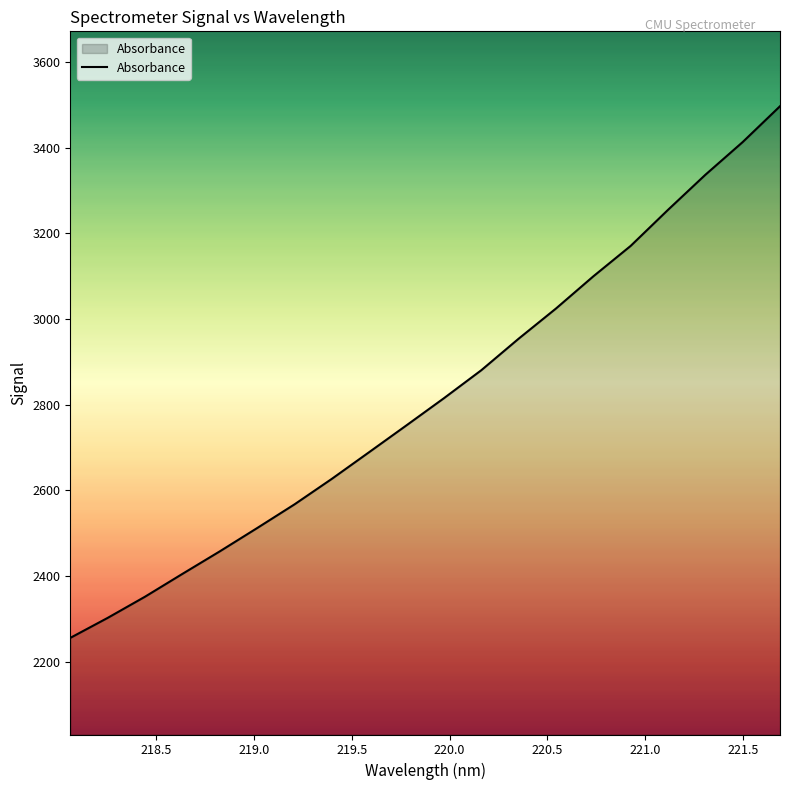

What is the greatest value displayed?

3497.1